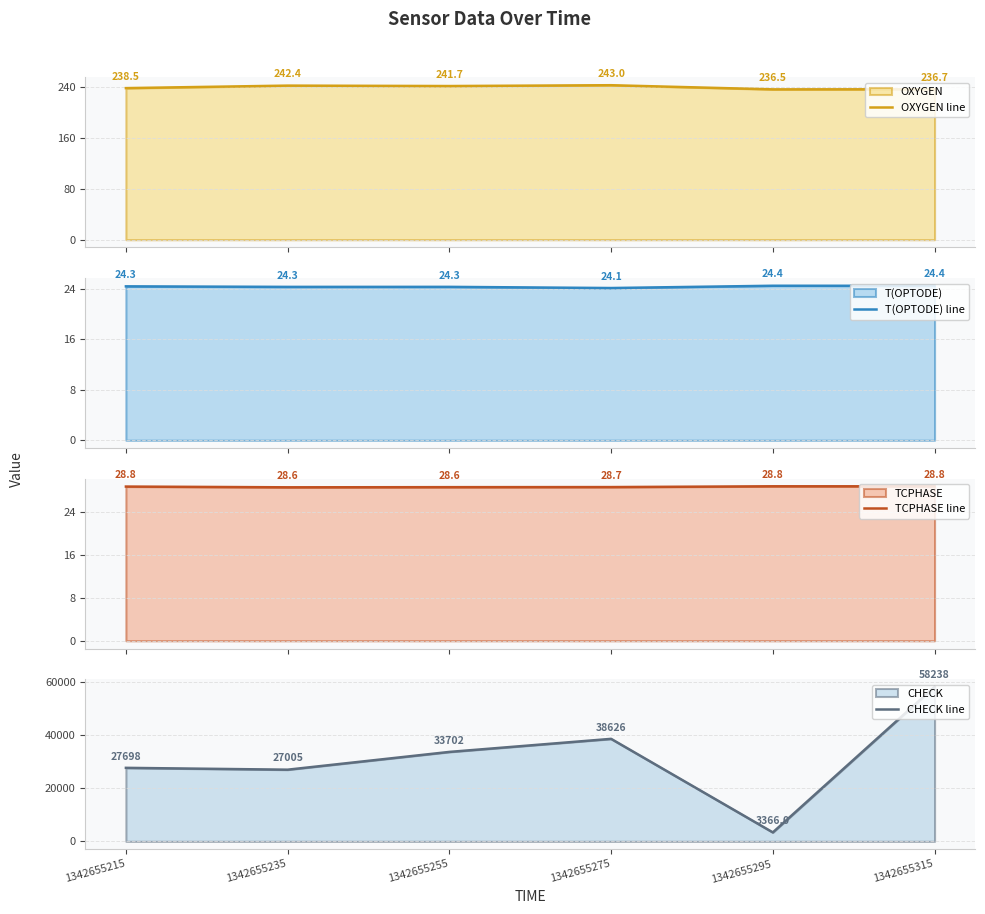

What are all the series names shown in the legend?

OXYGEN line, T(OPTODE) line, TCPHASE line, CHECK line